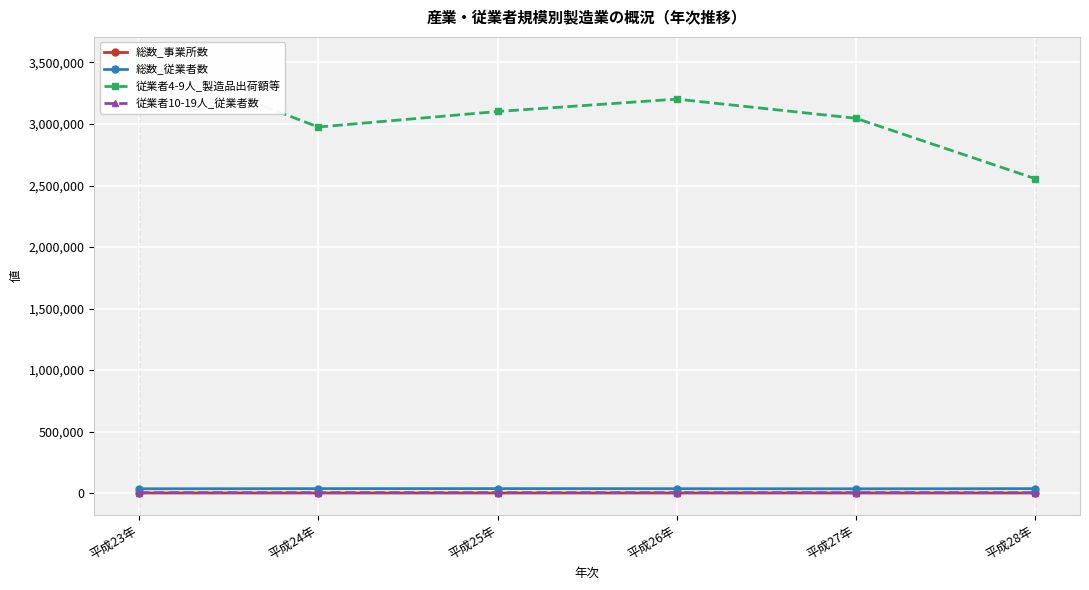

The value of 従業者4-9人_製造品出荷額等 at 平成24年 is 4517950. True or false?

False